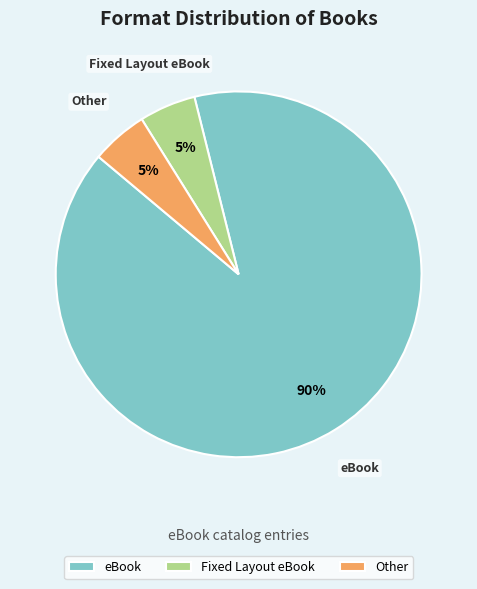

Count the number of slices in the pie.

3